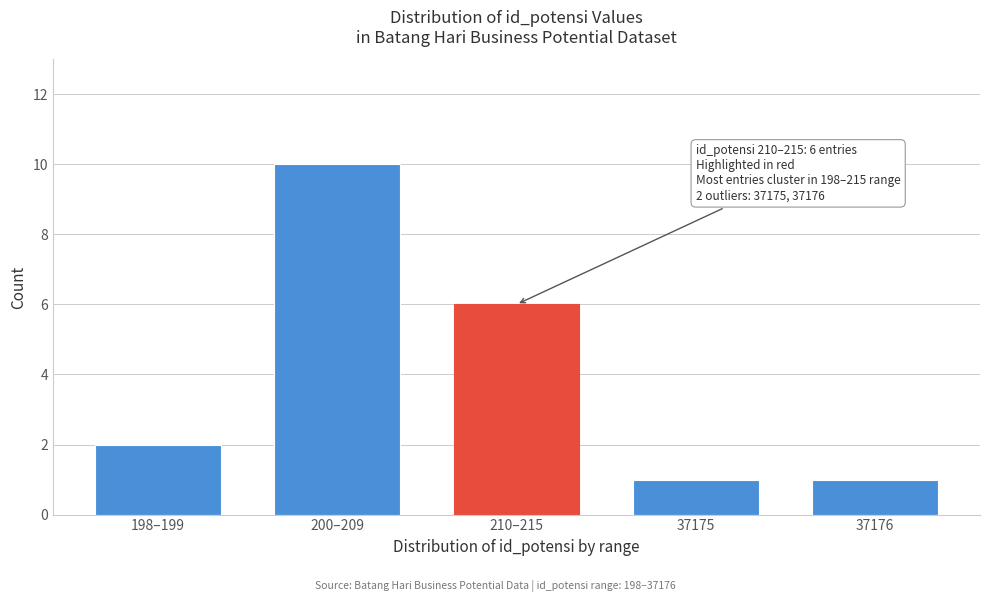

Reading right to left, extract all data points from this chart.

1	1	6	10	2